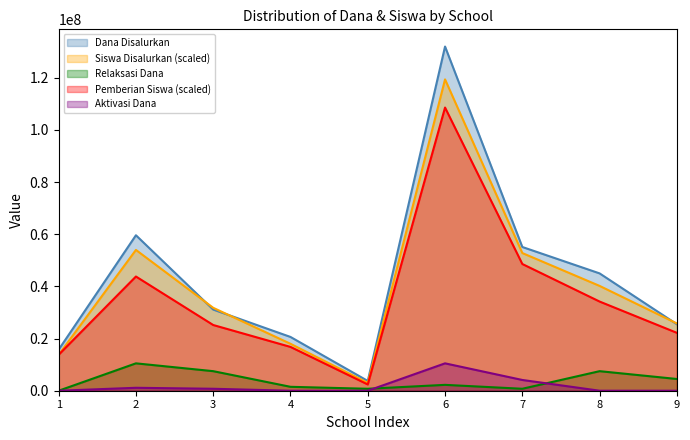

What is the highest value of the Dana Disalurkan series?

132000000